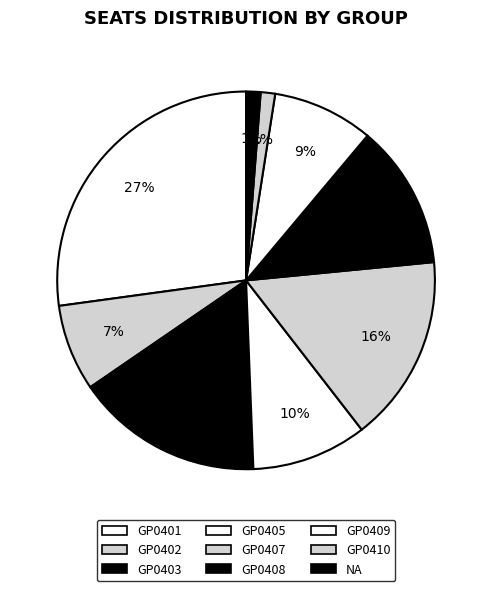

Which category has the biggest portion of the pie?

GP0401